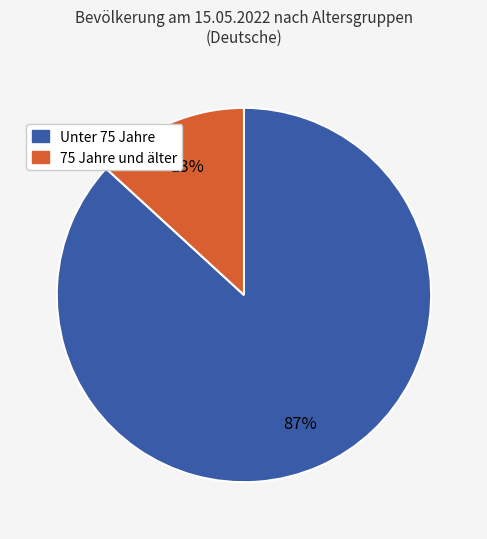

Is there a majority slice in this chart?

Yes